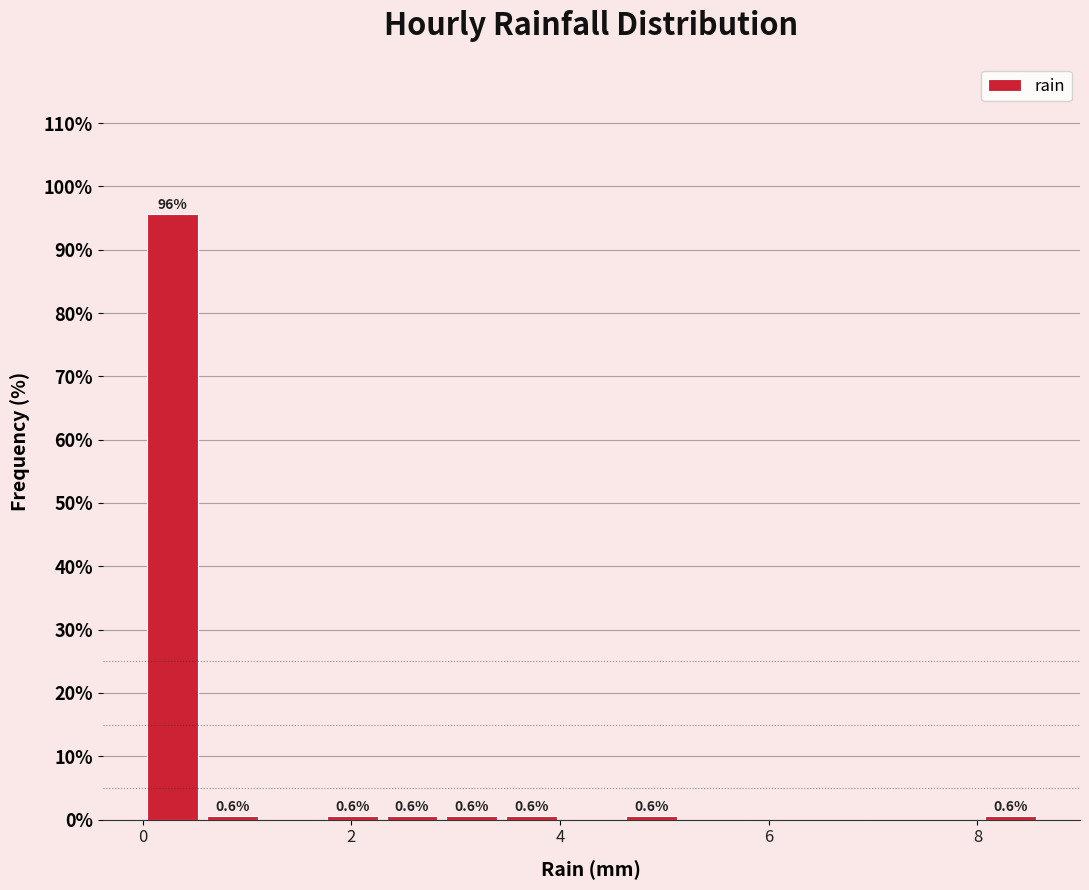

Around what value on the x-axis is the tallest bar? Give the approximate position of its centre, as read against the axis.

0.2